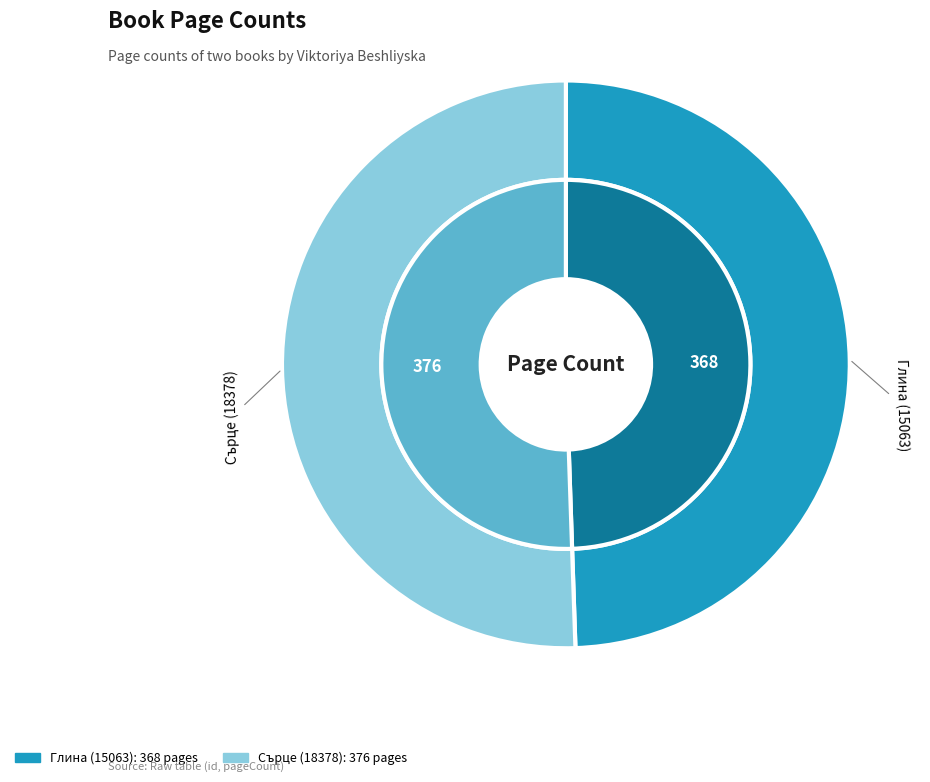

Rank the categories by value from lowest to highest.

15063, 18378